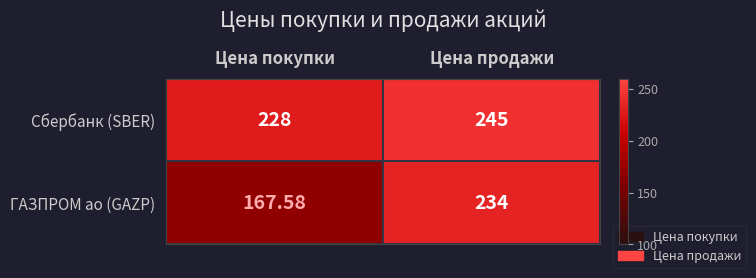

At which category is the sum across all series the highest?

Цена продажи